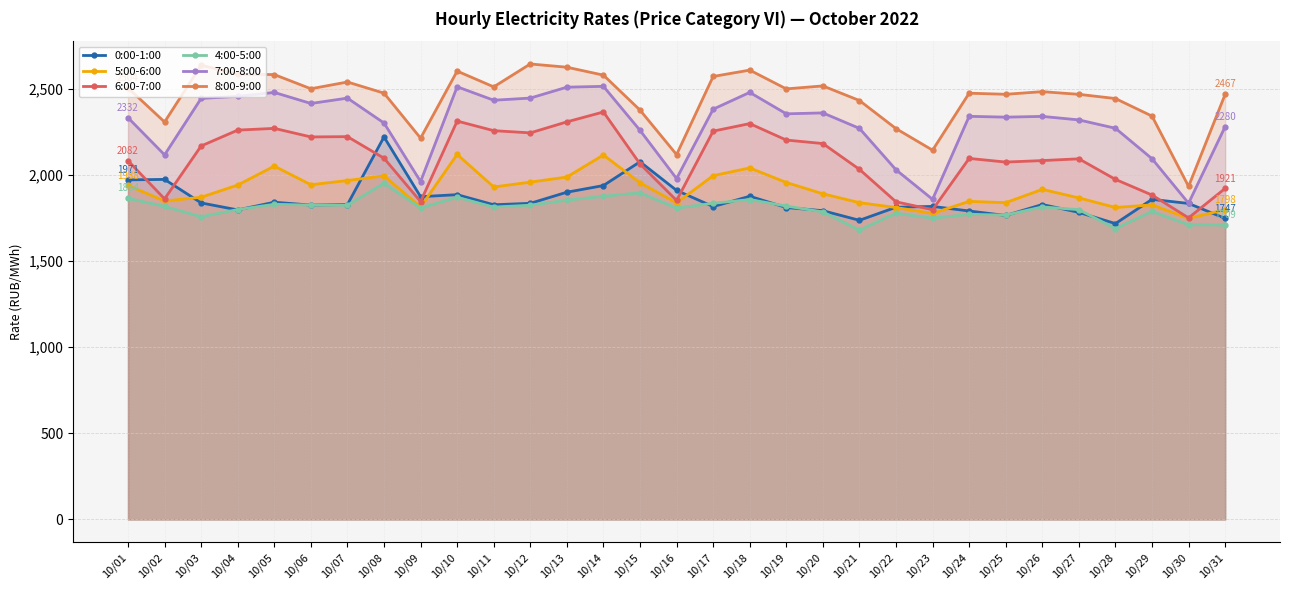

What is the smallest value displayed?

1679.1